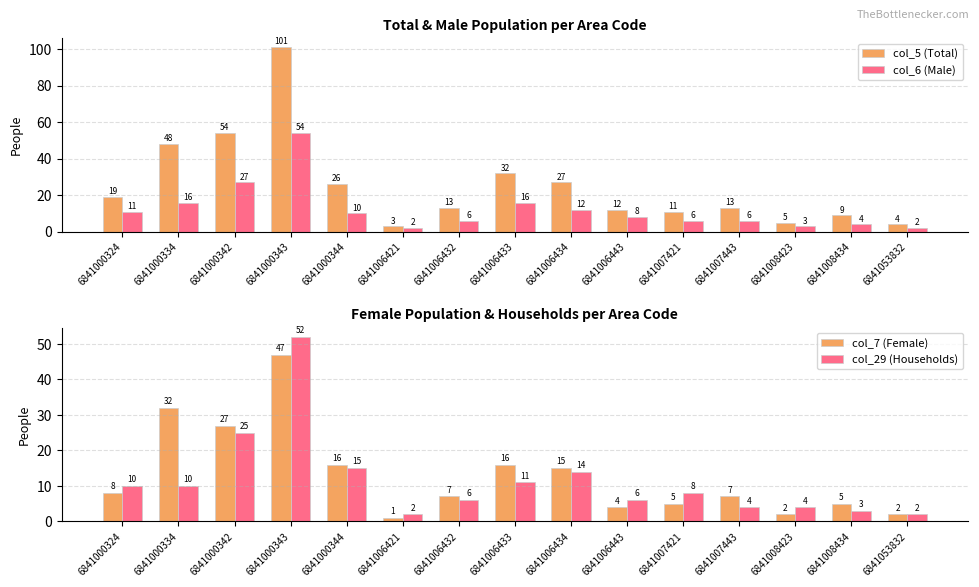

What is the value of the col_5 (Total) bar at the 6th from the left?

3